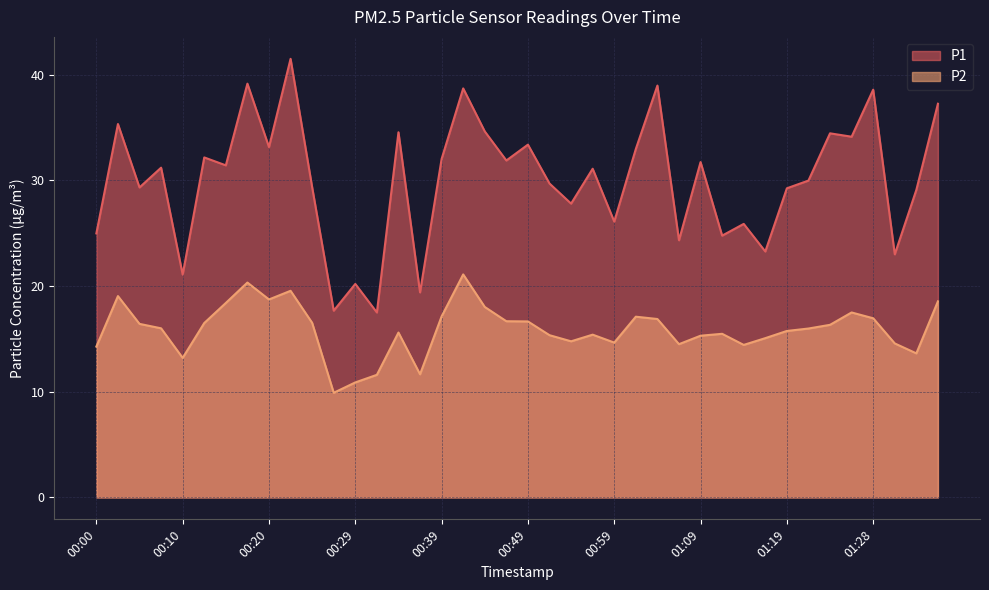

Which series has the largest total across all categories?

P1